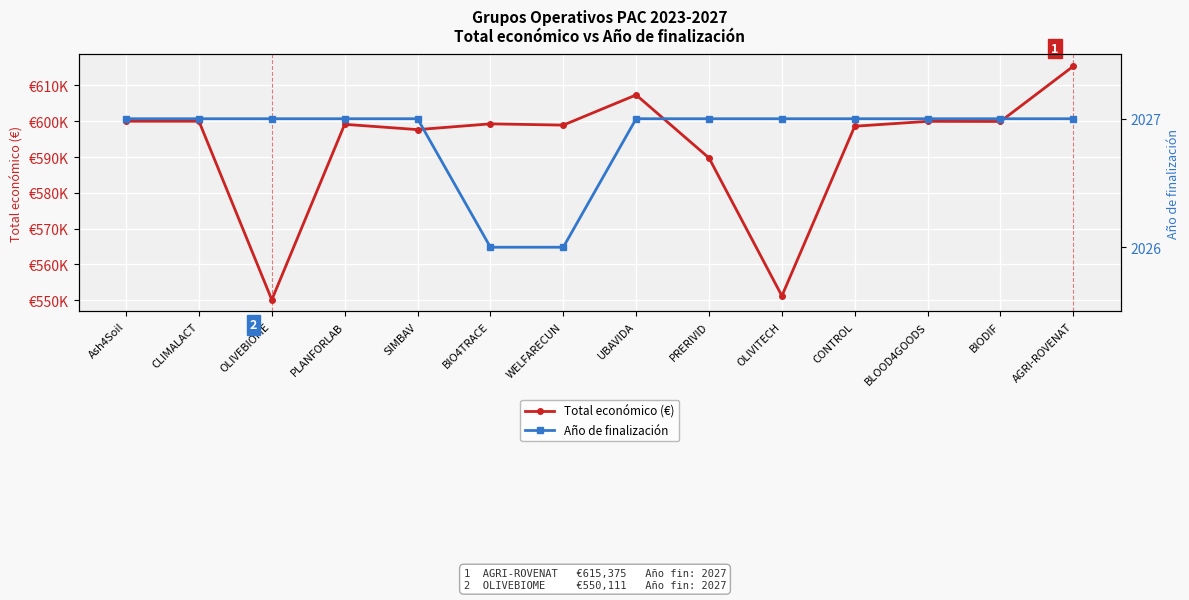

At which label is Total económico (€) closest to 582743?

PRERIVID